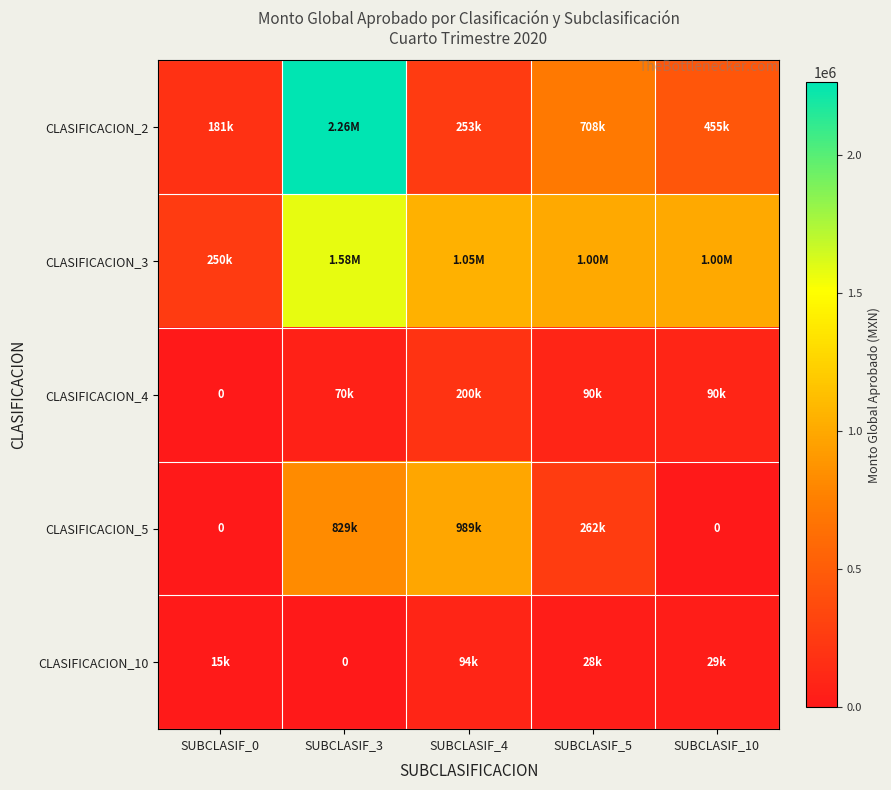

How many values in the CLASIFICACION_5 series are below 262269?

2